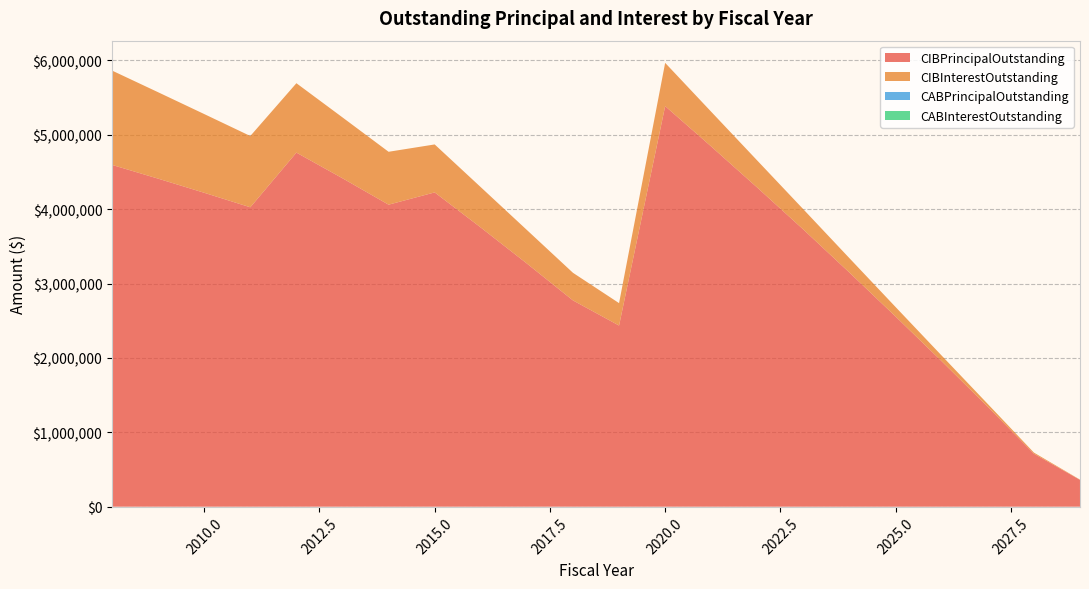

Reading right to left, what are all the values shown in this chart?

CIBPrincipalOutstanding: 2029=360000.0	2028=712000.0	2027=1342000.0	2026=1955000.0	2025=2556000.0	2024=3146000.0	2023=3725000.0	2022=4289000.0	2021=4842000.0	2020=5385000.0	2019=2435000.0	2018=2773000.0	2017=3269000.0	2016=3753000.0	2015=4225000.0	2014=4060000.0	2013=4415000.0	2012=4760000.0	2011=4025000.0	2010=4220000.0	2009=4410000.0	2008=4595000.0
CIBInterestOutstanding: 2029=3870.0	2028=15306.0	2027=38035.5	2026=75661.2	2025=127593.0	2024=193263.2	2023=272045.8	2022=363347.8	2021=466729.5	2020=581612.2	2019=301517.5	2018=371235.5	2017=450985.0	2016=542377.0	2015=644961.2	2014=711196.2	2013=818347.5	2012=932985.0	2011=958316.2	2010=1058386.2	2009=1161681.2	2008=1268023.8
CABPrincipalOutstanding: 2029=0.0	2028=0.0	2027=0.0	2026=0.0	2025=0.0	2024=0.0	2023=0.0	2022=0.0	2021=0.0	2020=0.0	2019=0.0	2018=0.0	2017=0.0	2016=0.0	2015=0.0	2014=0.0	2013=0.0	2012=0.0	2011=0.0	2010=0.0	2009=0.0	2008=0.0
CABInterestOutstanding: 2029=0.0	2028=0.0	2027=0.0	2026=0.0	2025=0.0	2024=0.0	2023=0.0	2022=0.0	2021=0.0	2020=0.0	2019=0.0	2018=0.0	2017=0.0	2016=0.0	2015=0.0	2014=0.0	2013=0.0	2012=0.0	2011=0.0	2010=0.0	2009=0.0	2008=0.0